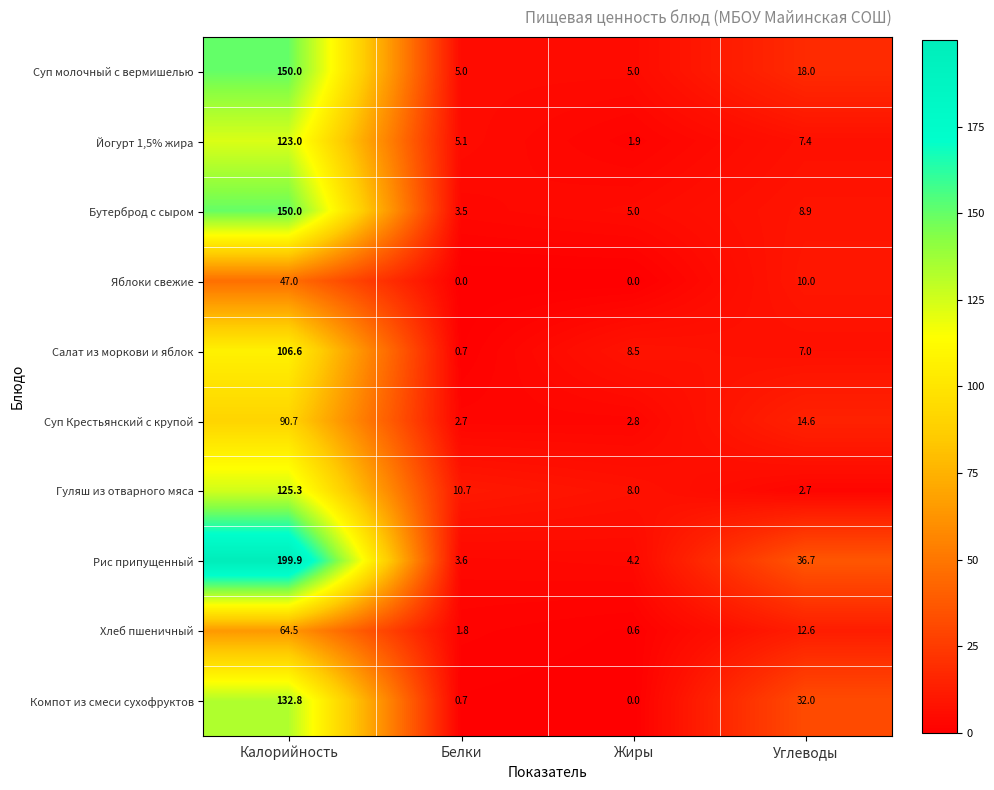

Count the number of data series in this chart.

10